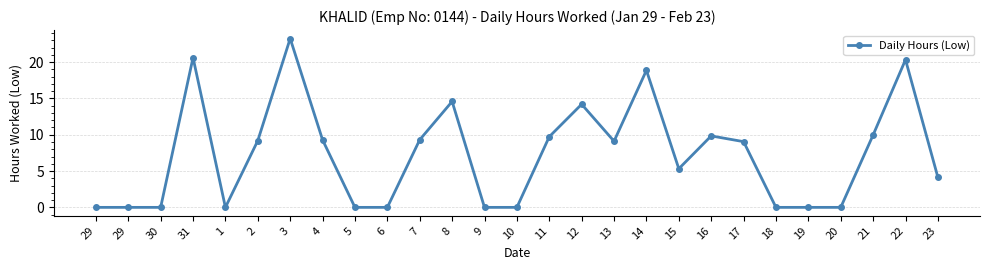

Reading right to left, list all the values displayed in this chart.

4.1	20.3	10.0	0.0	0.0	0.0	9.1	9.8	5.3	18.9	9.1	14.2	9.7	0.0	0.0	14.6	9.3	0.0	0.0	9.3	23.2	9.2	0.0	20.6	0.0	0.0	0.0